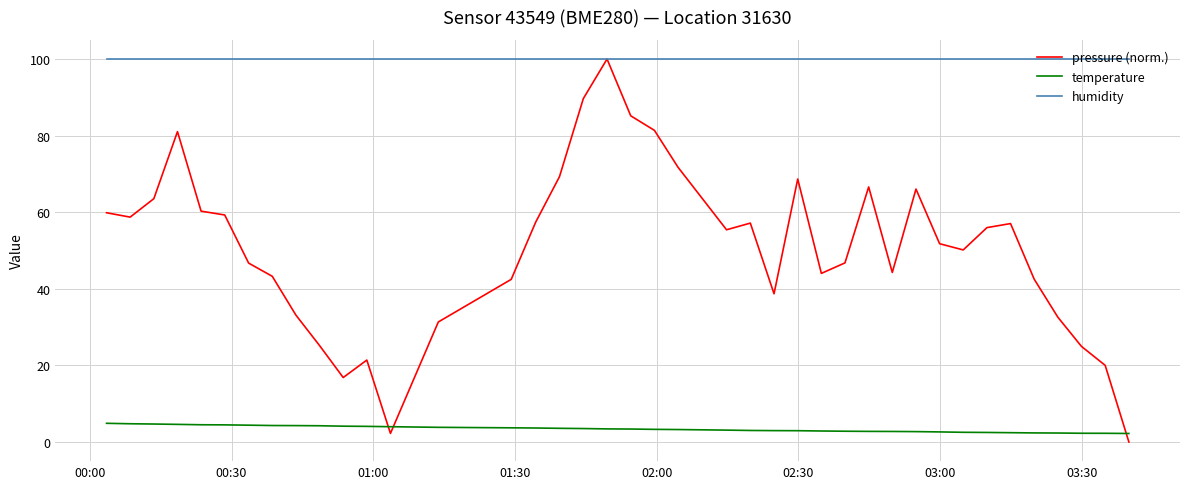

Which series has the largest total across all categories?

humidity